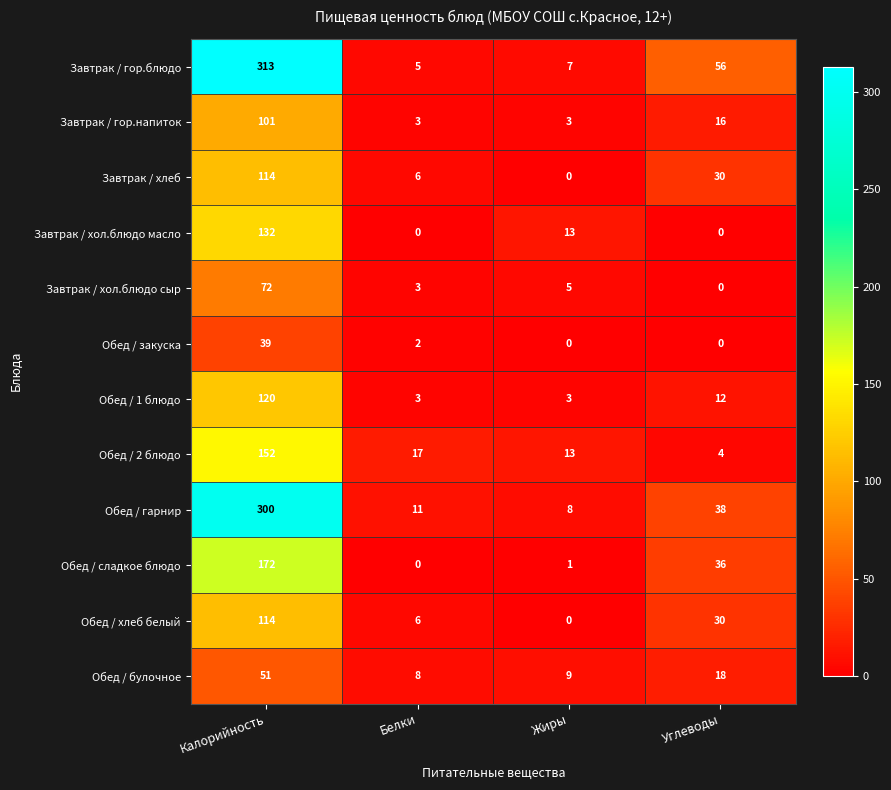

At which category is the sum across all series the highest?

Калорийность